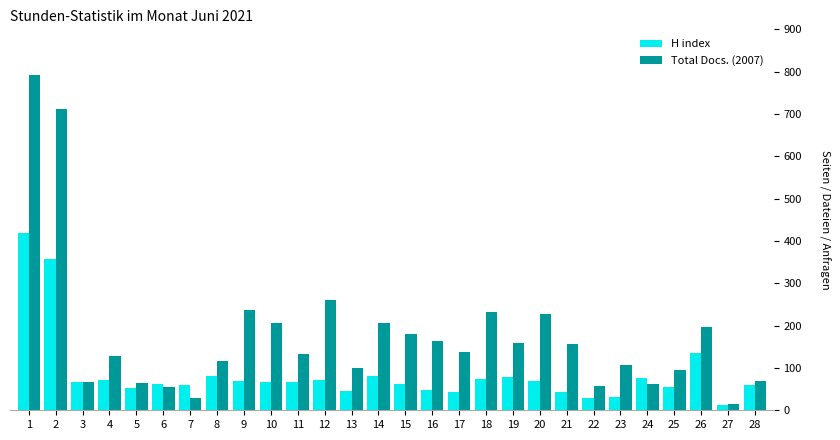

What is the maximum value shown in the chart?

792